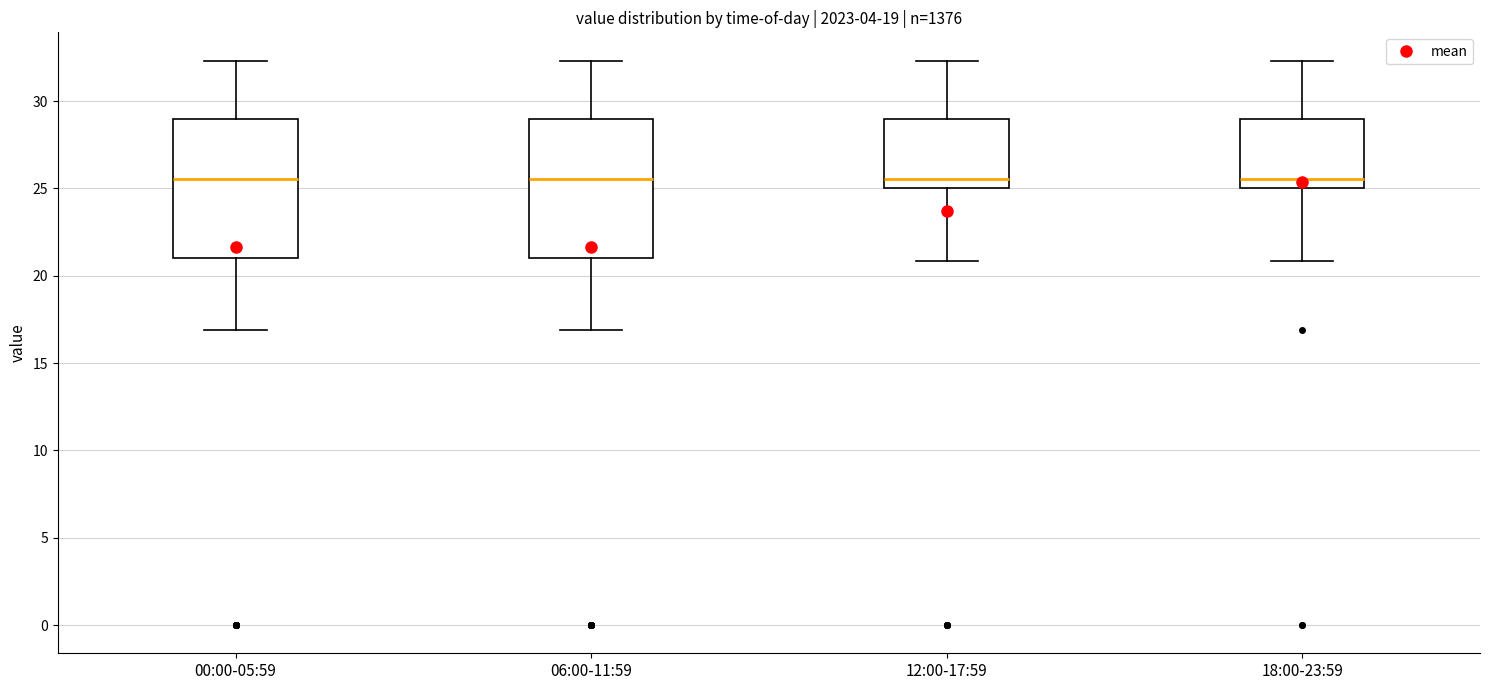

Reading left to right, read every box against the y-axis: the position of its median line, the range the box covers, and the ends of its whiskers. The values are not printed on the chart, so give them approximately, as read against the axis.

00:00-05:59: median 25.5, box 21.0 to 29.0, whiskers 17.0 to 32.5
06:00-11:59: median 25.5, box 21.0 to 29.0, whiskers 17.0 to 32.5
12:00-17:59: median 25.5, box 25.0 to 29.0, whiskers 21.0 to 32.5
18:00-23:59: median 25.5, box 25.0 to 29.0, whiskers 21.0 to 32.5